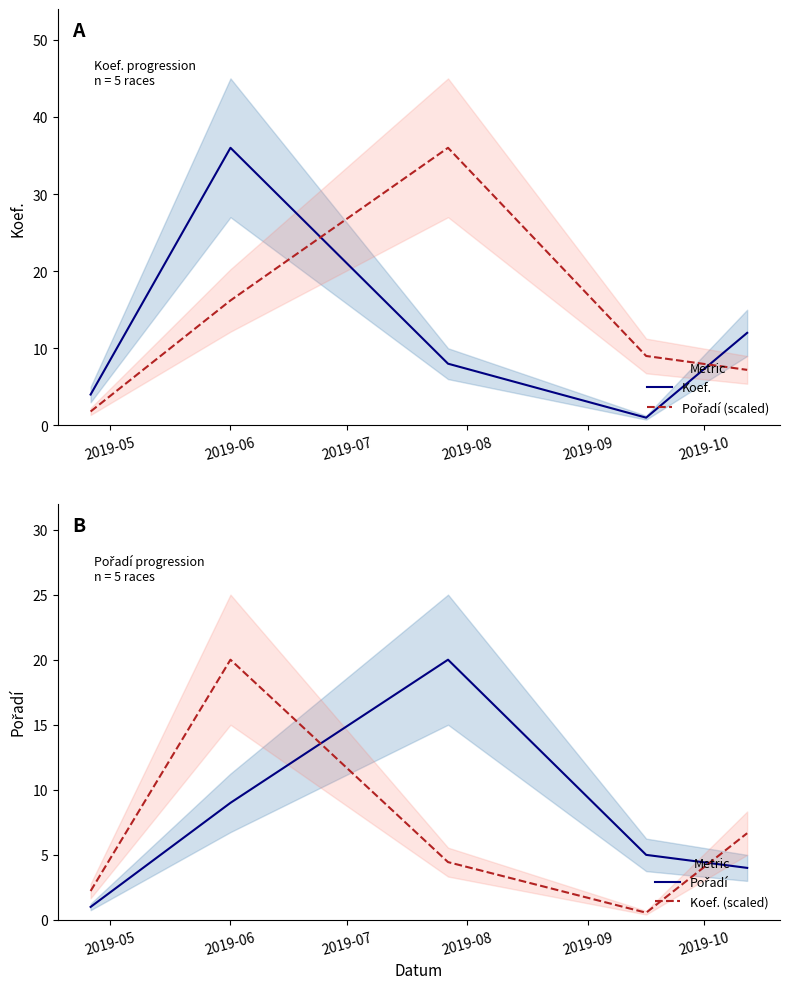

How many times do Pořadí (scaled) and Koef. (scaled) cross each other?

1